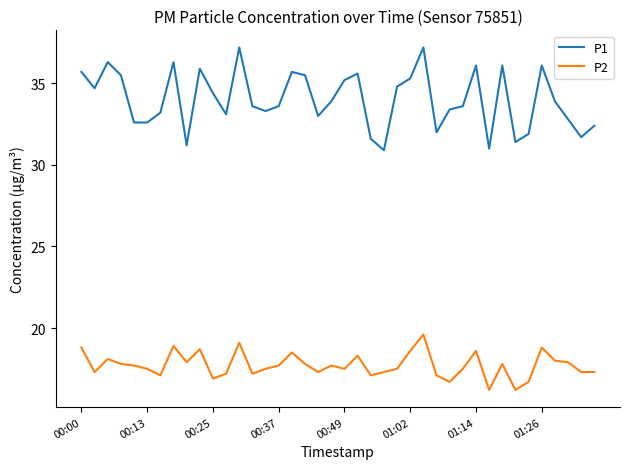

True or false: P2 and P1 intersect in this chart.

False